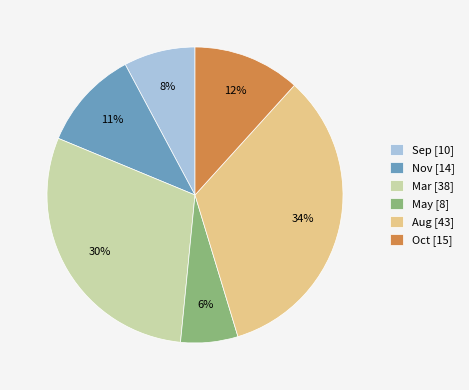

Do Oct [15] and Mar [38] together represent more than half of the pie?

No